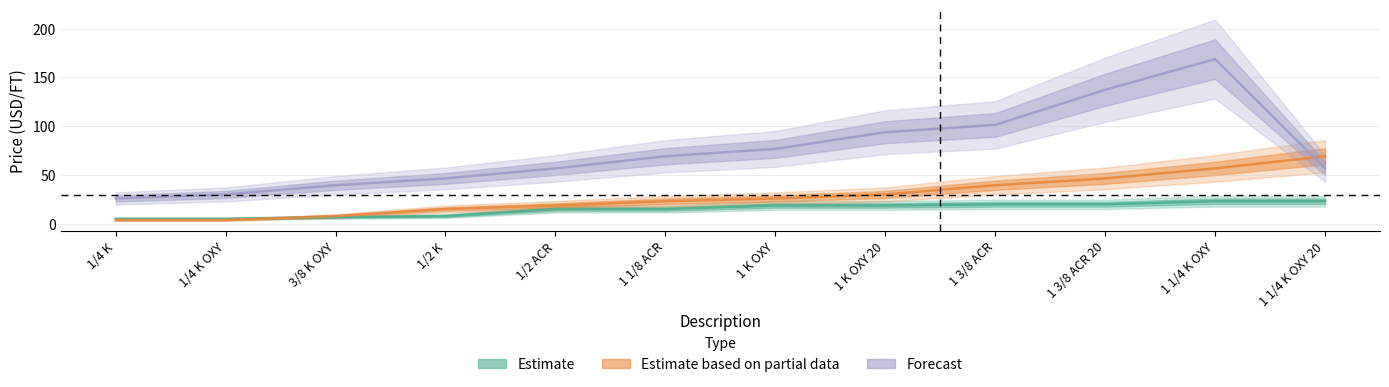

What is the difference between the Estimate values at 1 1/8 ACR and 3/8 K OXY?

8.3